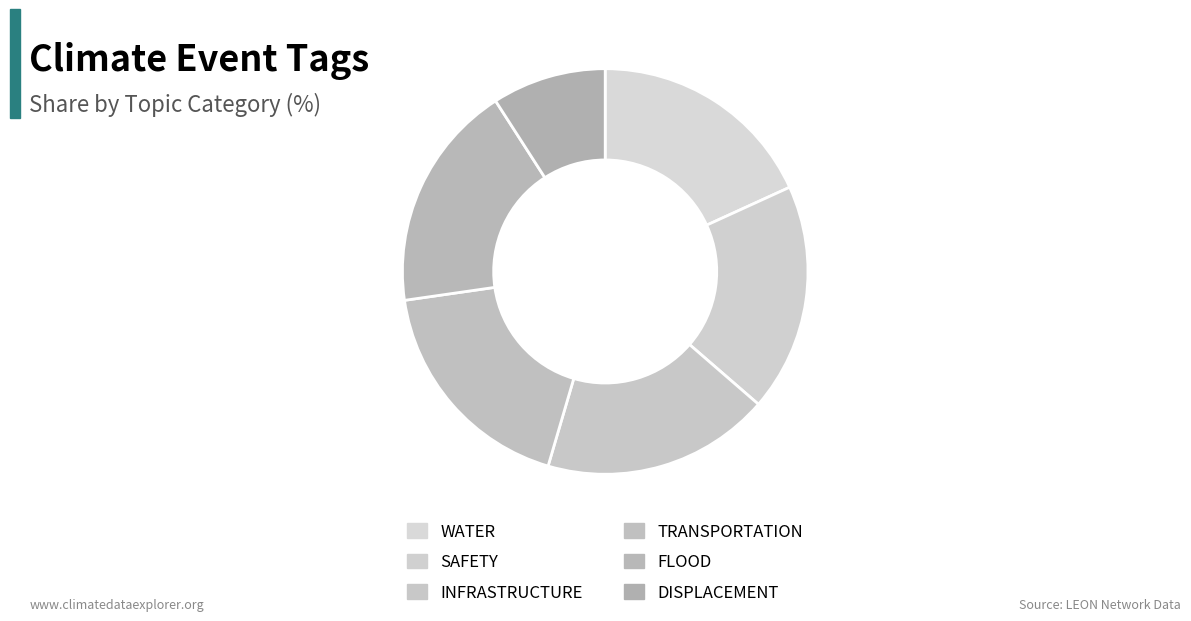

How many slices are in this pie chart?

6